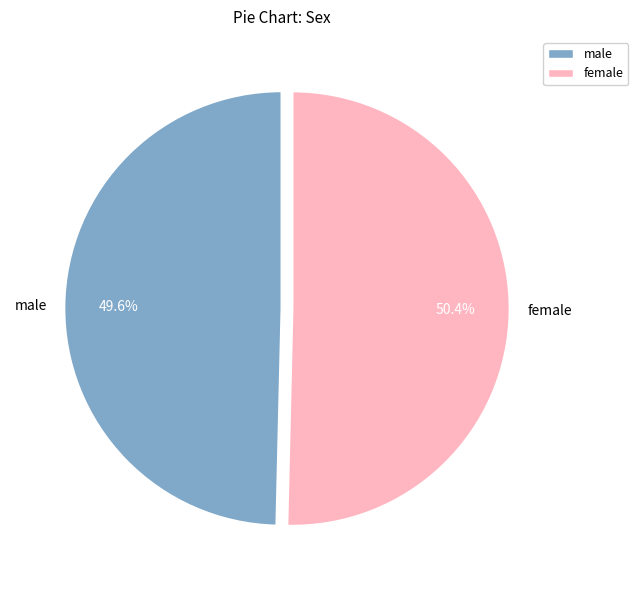

How many segments does this pie chart have?

2